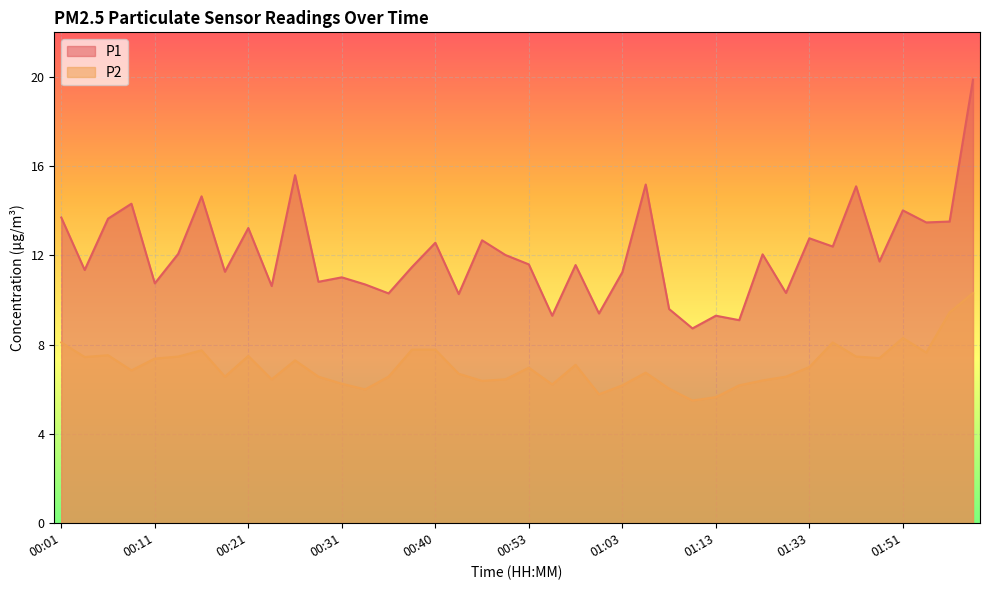

What is the total value across all series at 00:58?

18.7